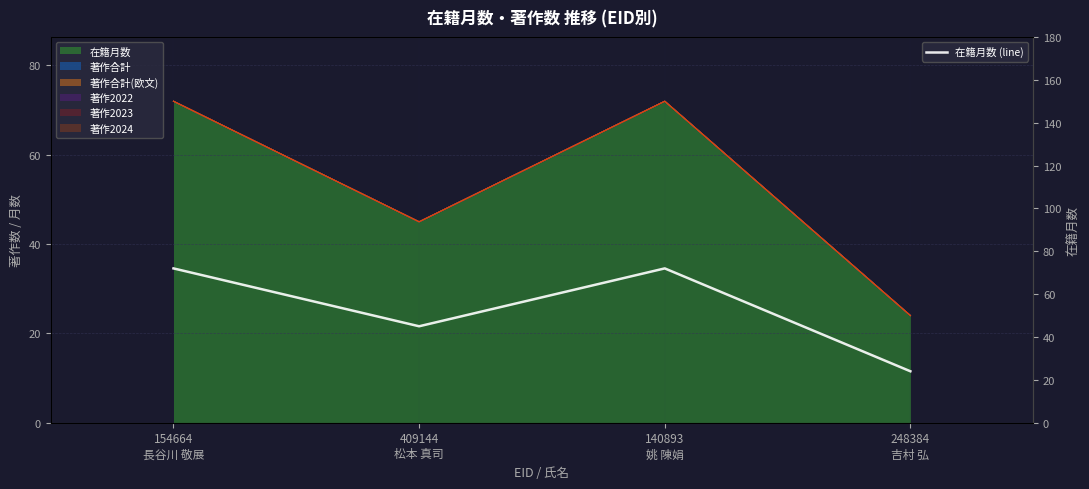

What is the sum of the values at 248384
吉村 弘 and 409144
松本 真司?

69